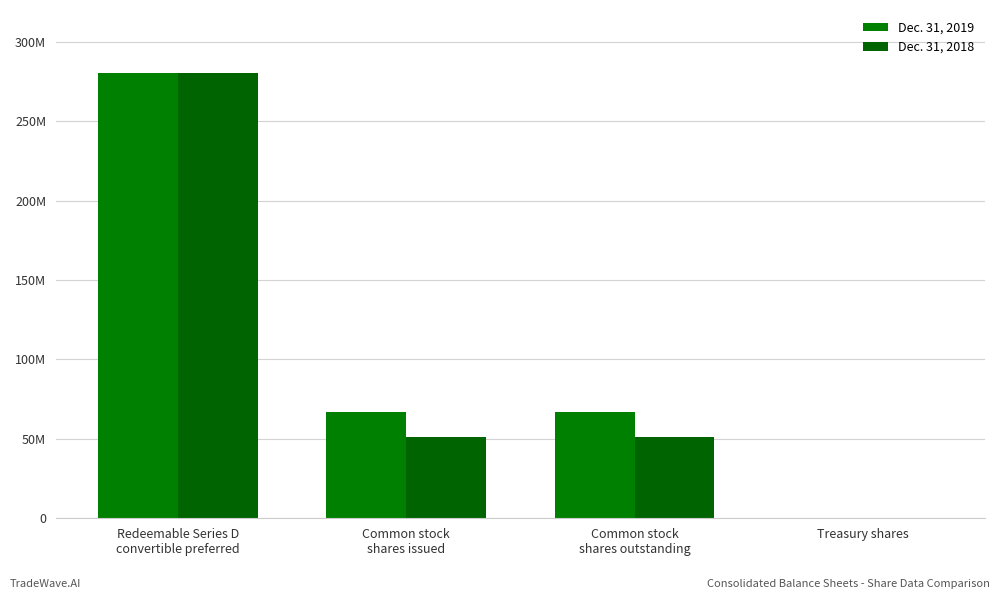

What is the label of the 2nd bar from the left?

Common stock
shares issued